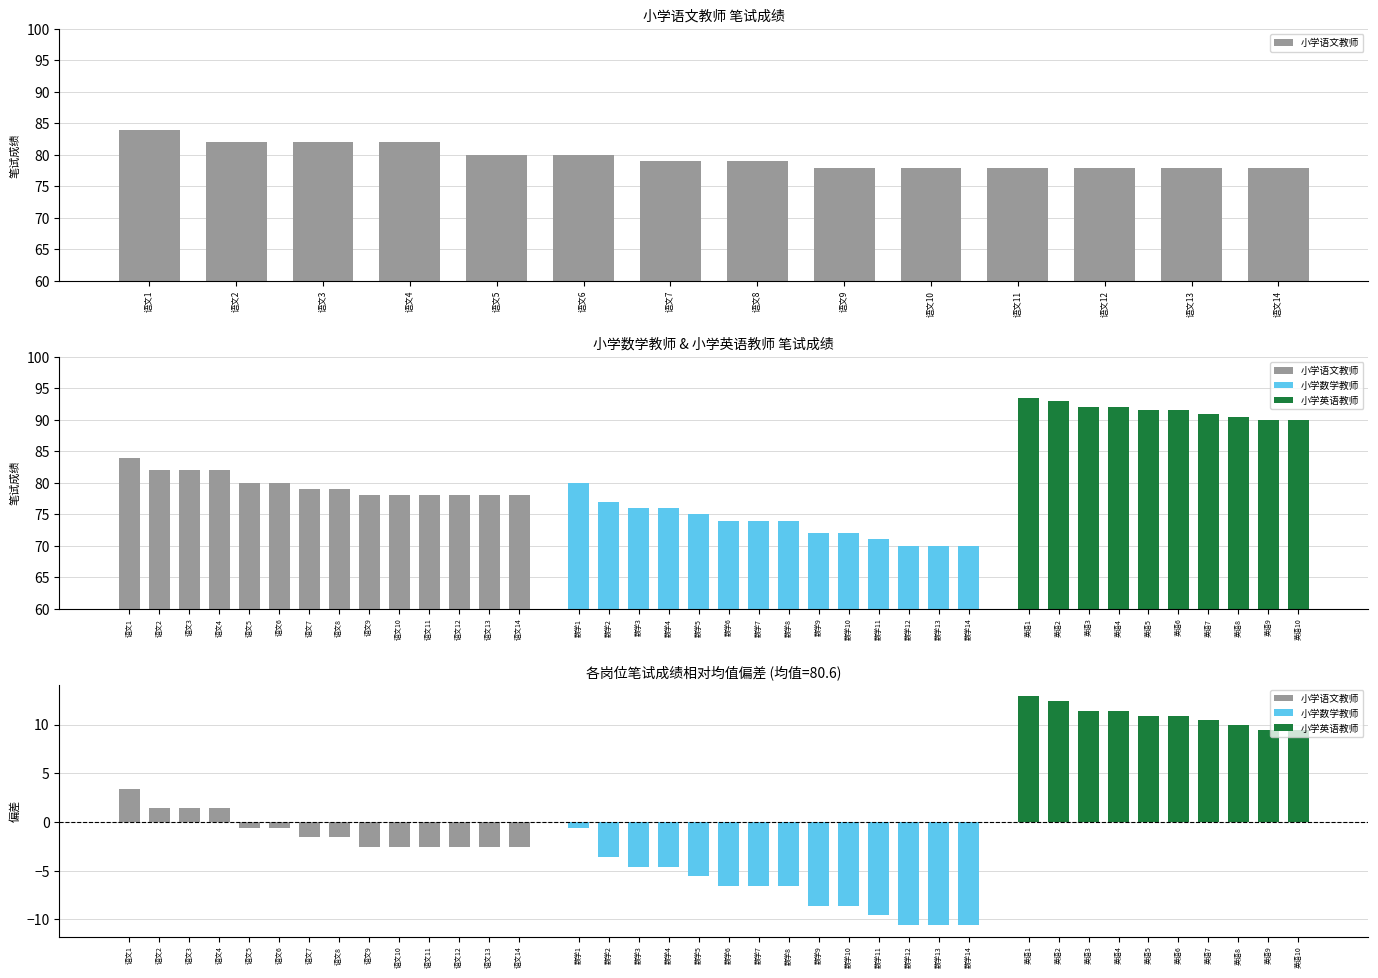

Which has a higher value, 语文3 or 语文7?

语文3